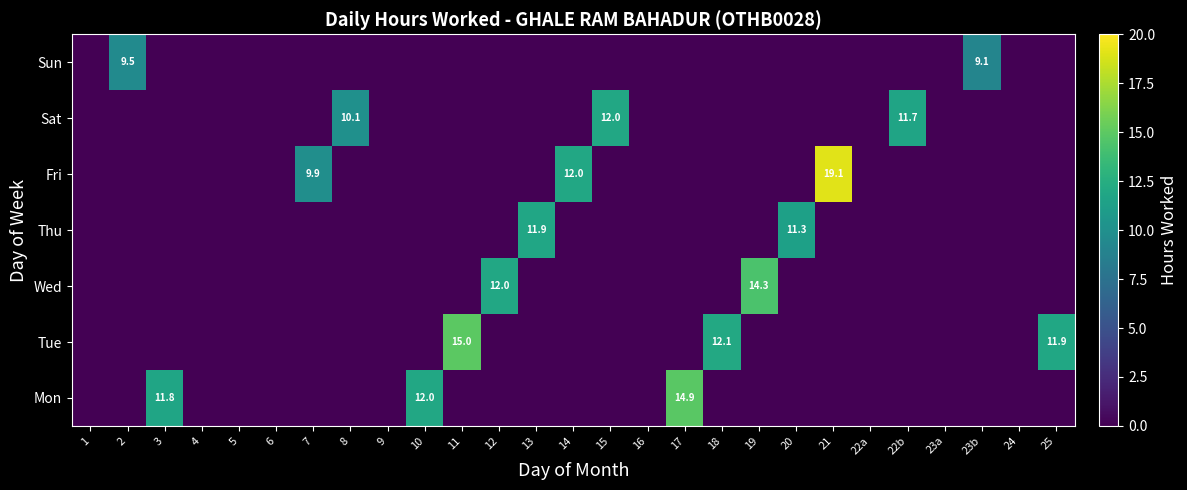

At which label does Sat first exceed 0?

8